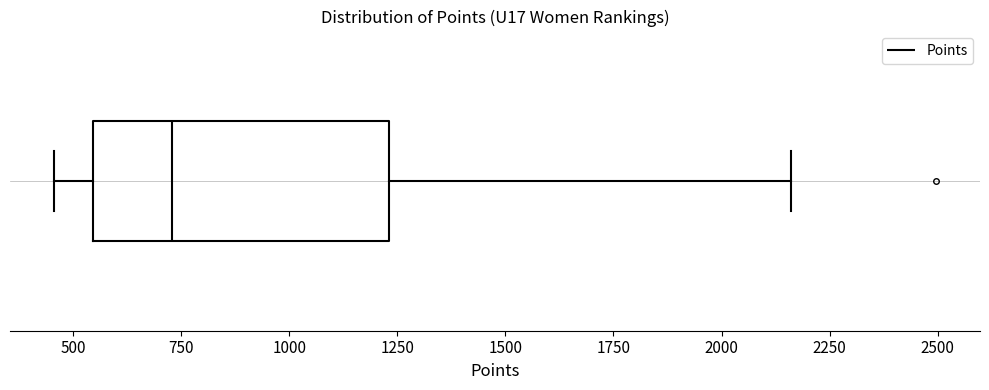

Where does the median line of the box sit on the x-axis? The values are not printed on the chart, so give them approximately, as read against the axis.

750